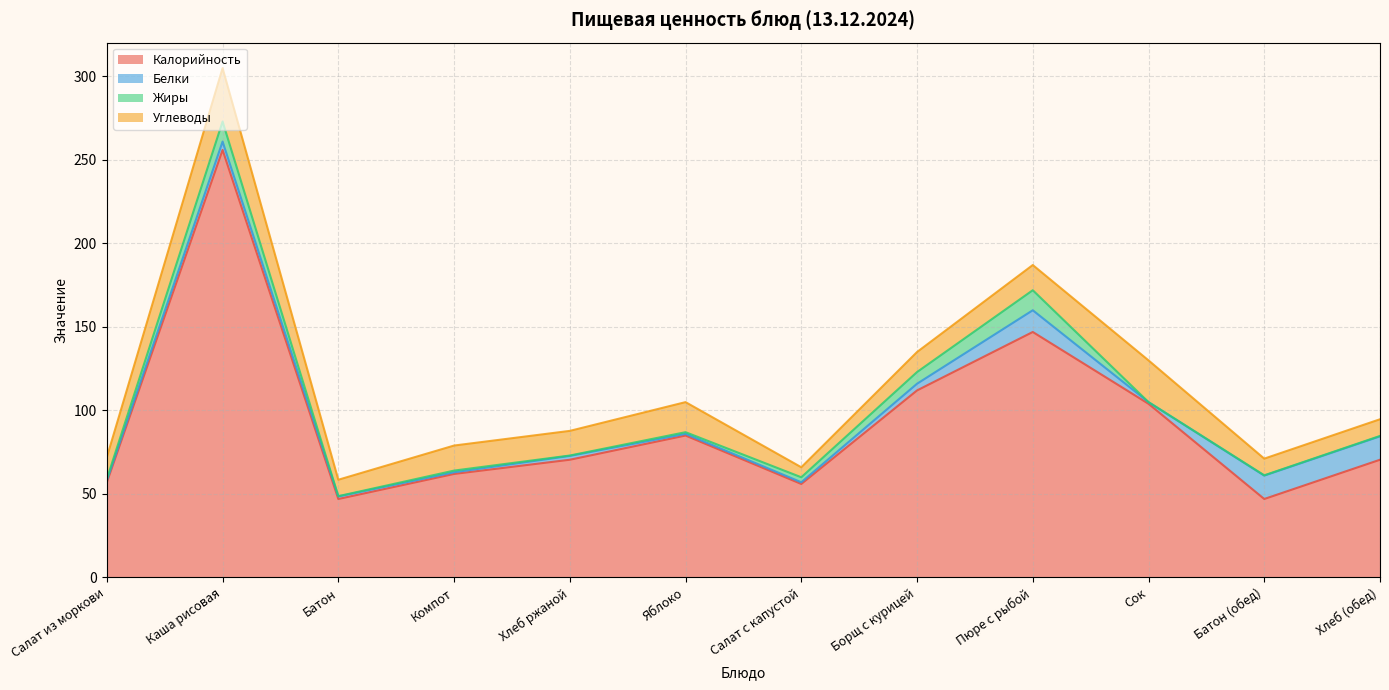

The value of Углеводы at Салат с капустой is 8.1. True or false?

False